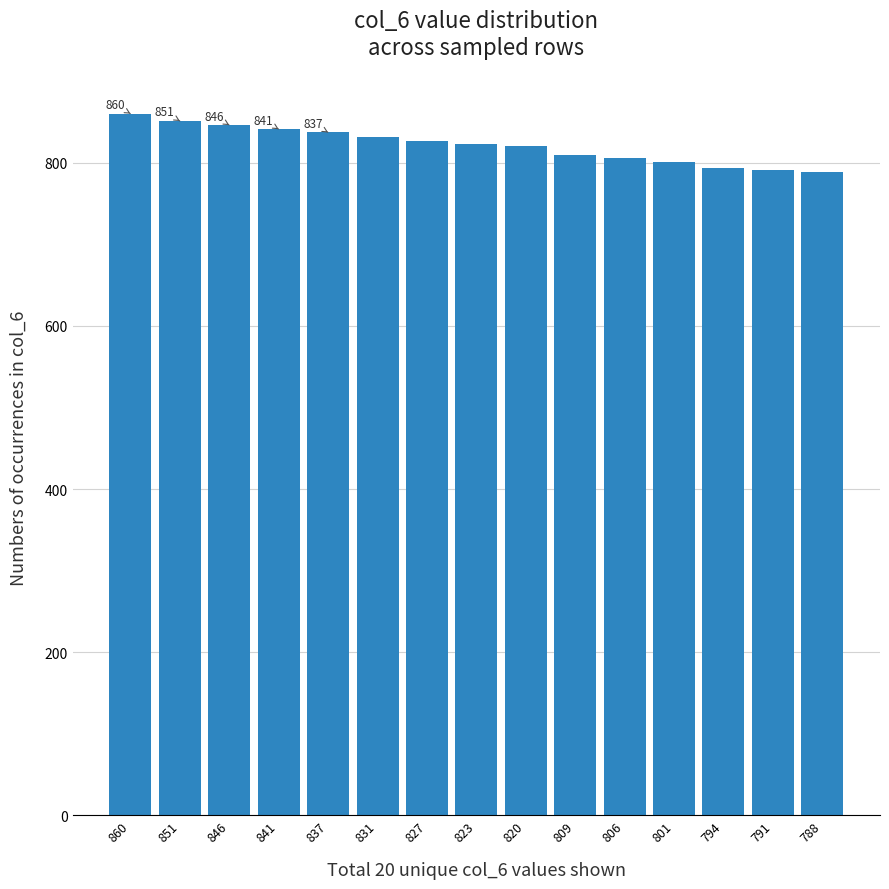

True or false: the data shows 860 at 860.

True